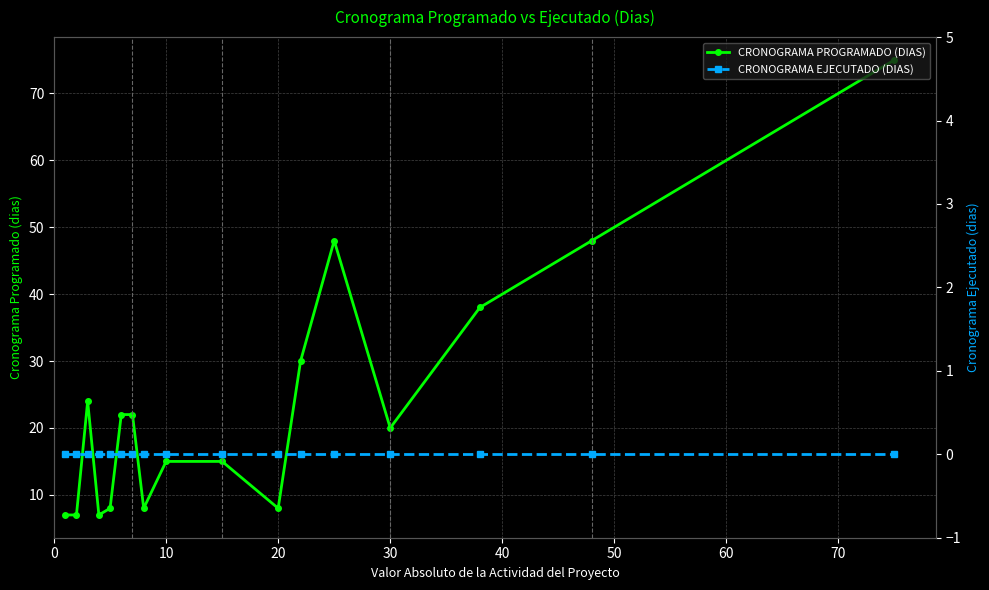

True or false: CRONOGRAMA PROGRAMADO (DIAS) has more than 0 interior local peaks.

True